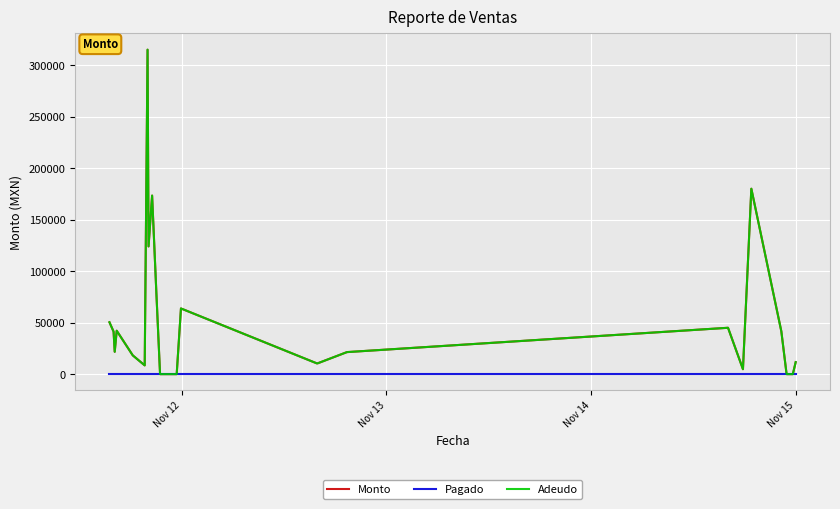

Does the chart display data point markers on the line(s)?

No